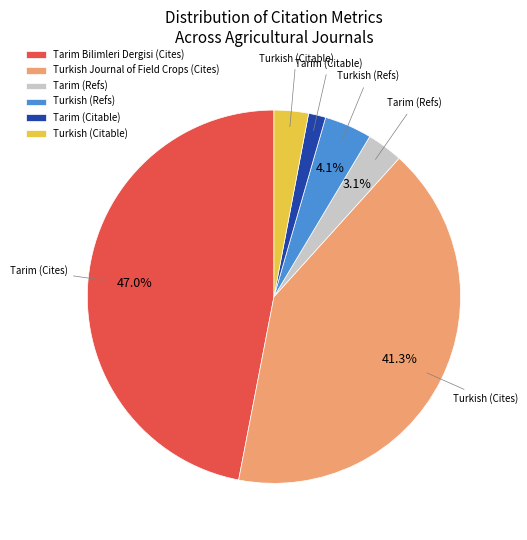

Which slice is the largest?

Tarim Bilimleri Dergisi (Cites)